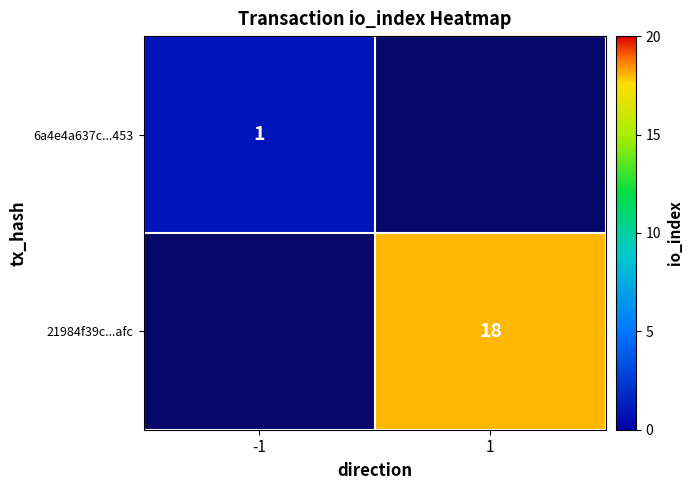

The 21984f39c...afc series shows 18 at 1. True or false?

True